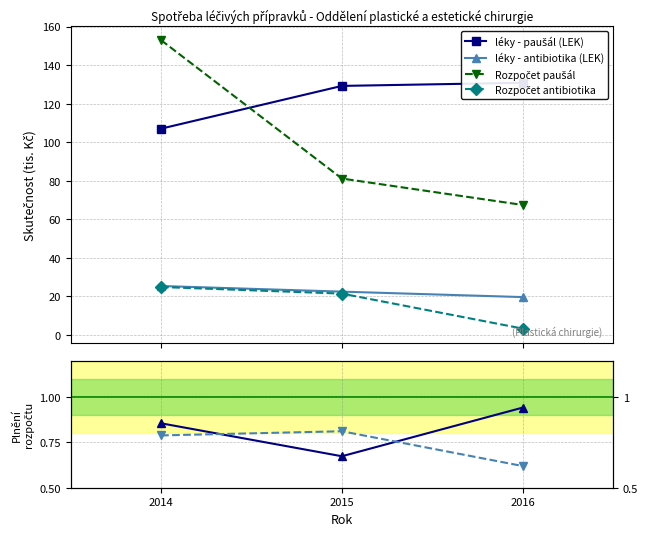

Between 2016 and 2014, which is larger?

2016